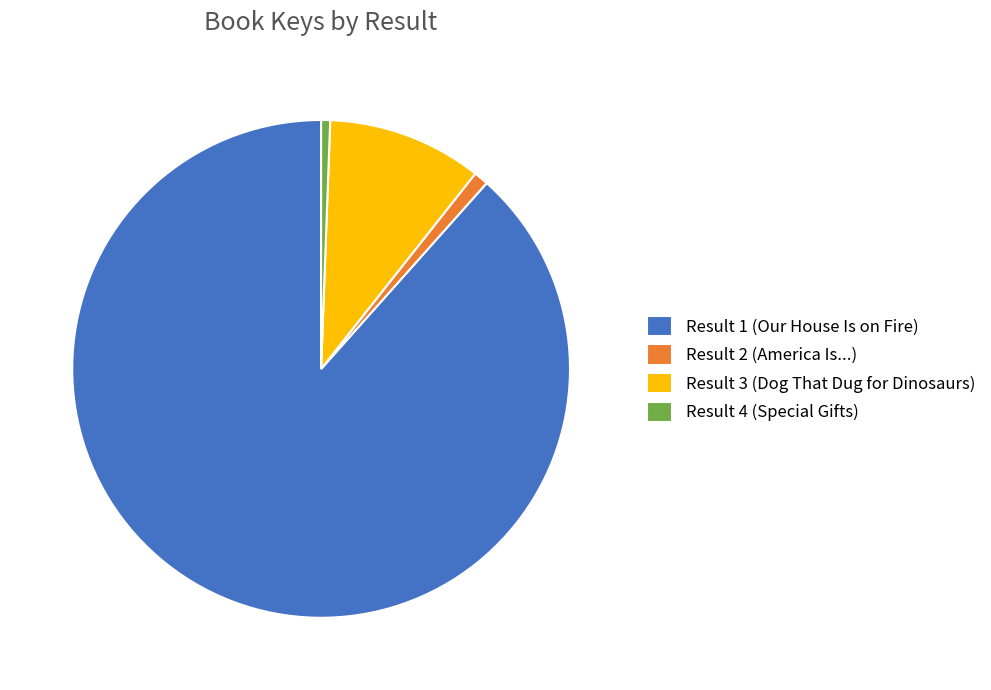

Is it true that Result 1 (Our House Is on Fire) is 88% of the pie?

True